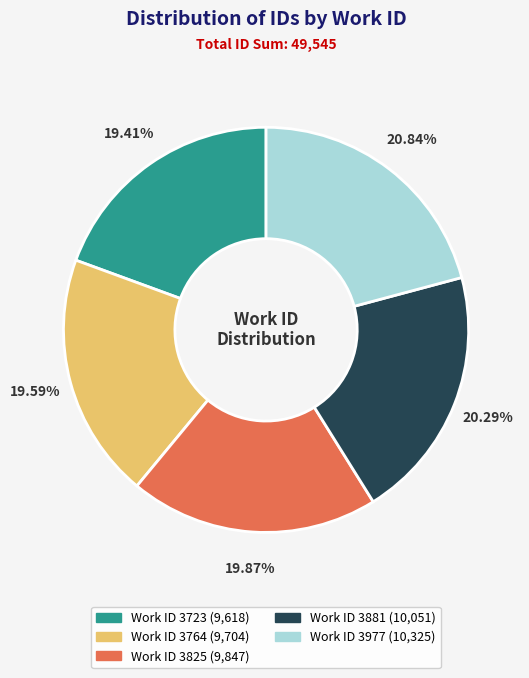

Is there a majority slice in this chart?

No